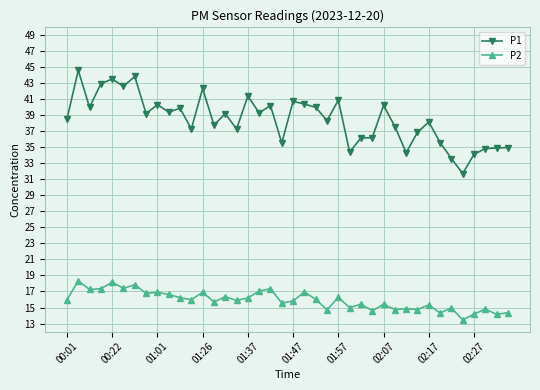

What is the difference between the maximum and minimum values in the P2 series?

4.9